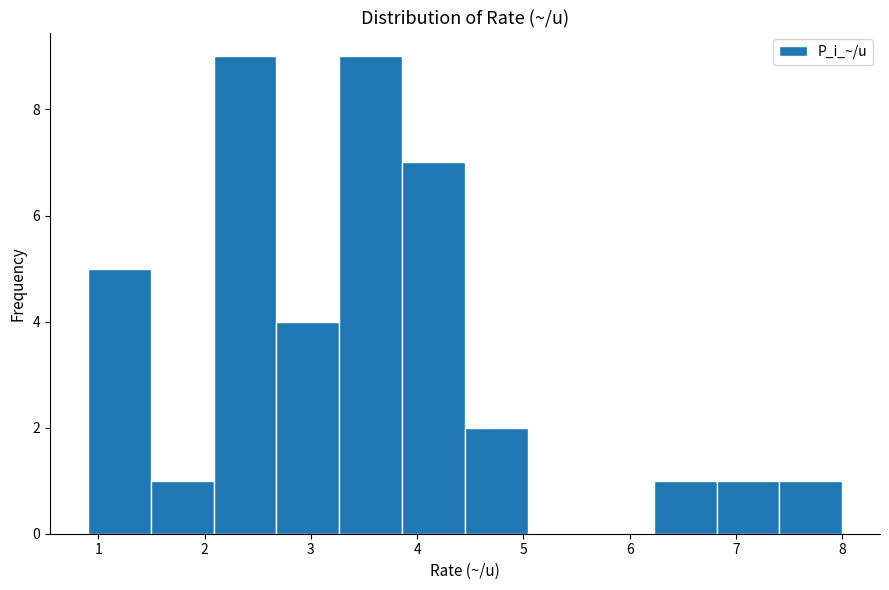

How tall is the bar that spans 0.9 to 1.5 on the x-axis? Neither the bar edges nor the heights are printed on the chart, so give them approximately, as read against the axes.

5